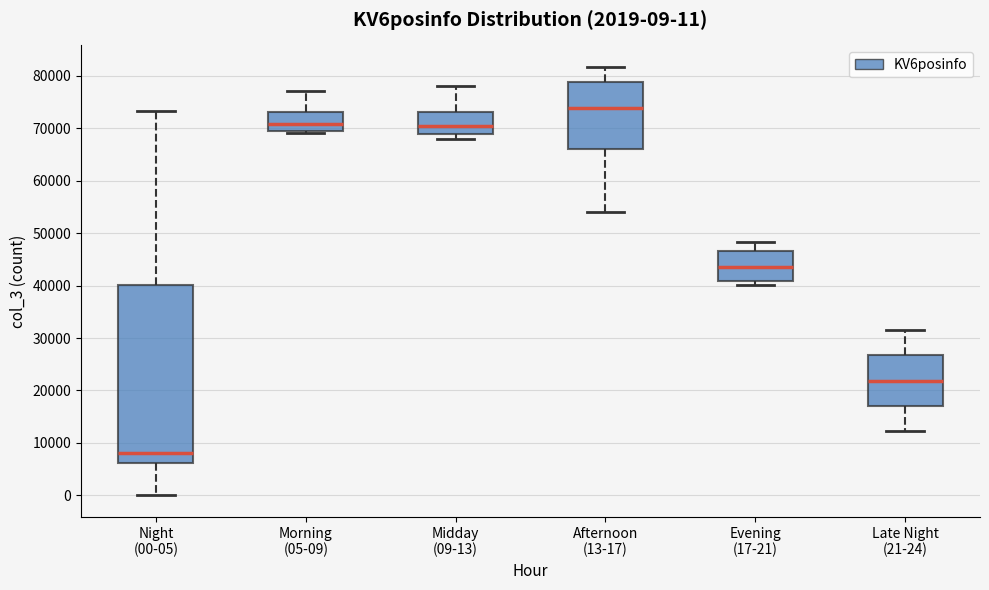

Which box has the lowest median line?

Night (00-05)